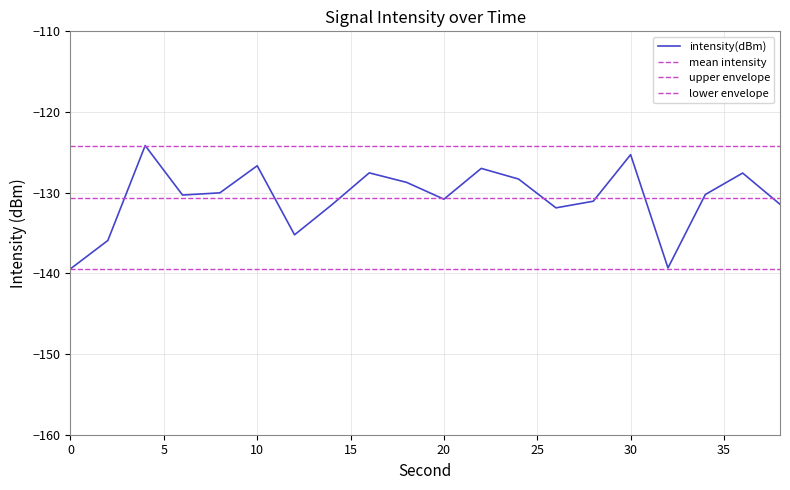

How many lines are shown in the chart?

1